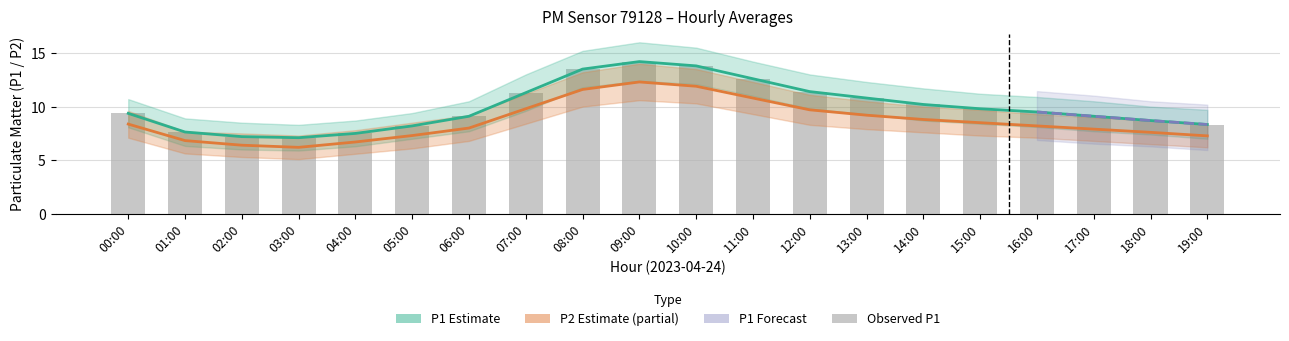

How many groups of bars are there?

20